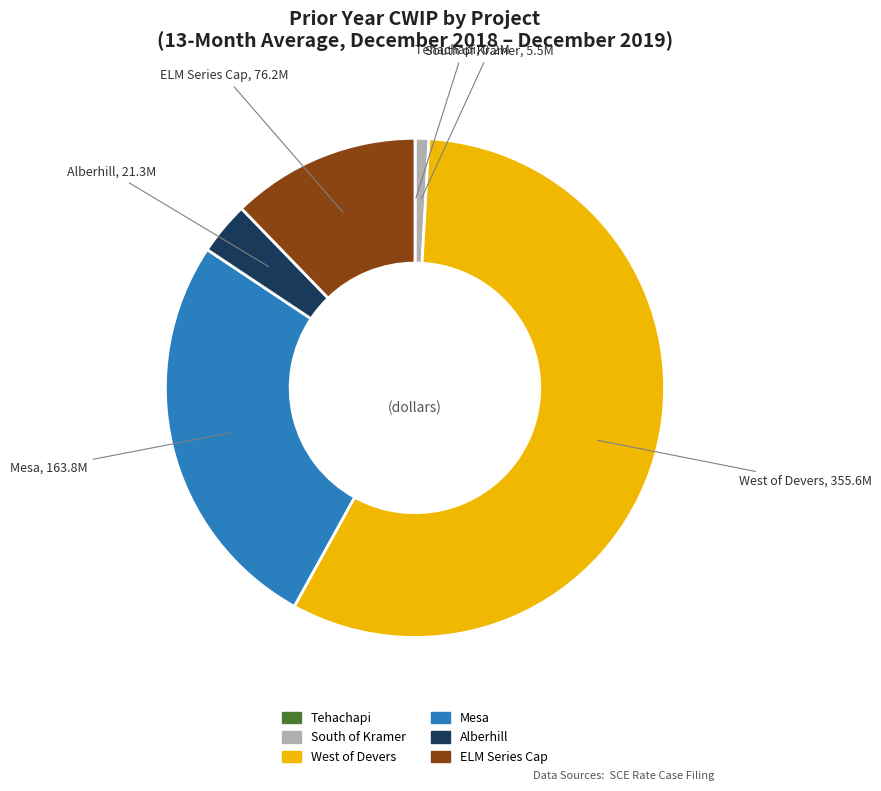

Is there any slice that represents more than half of the pie?

Yes